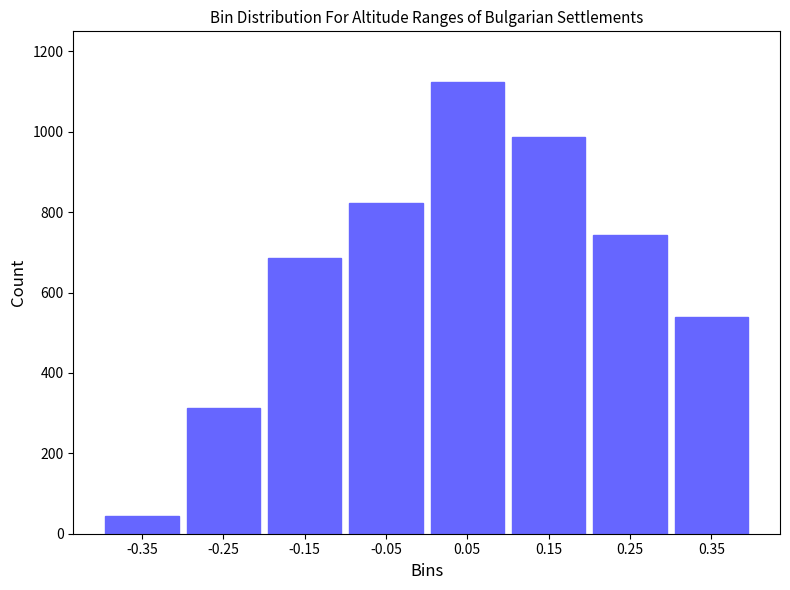

Reading left to right, list all the values displayed in this chart.

45	312	687	823	1124	987	743	538